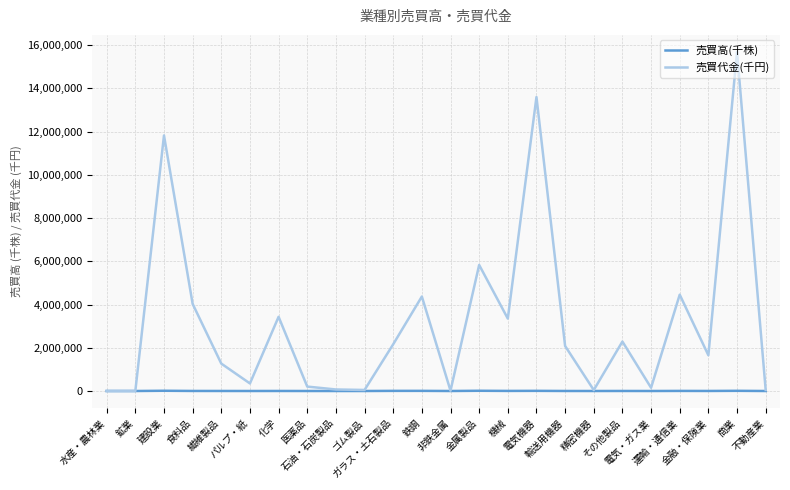

What is the total value across all series at その他製品?

2289153